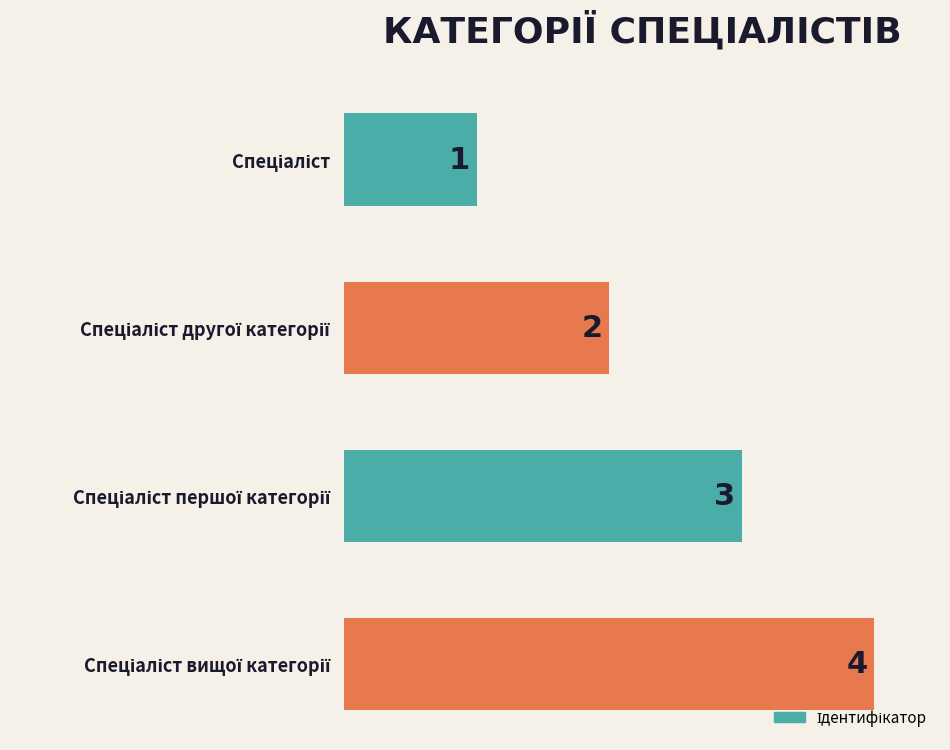

What is the sum of all values?

10